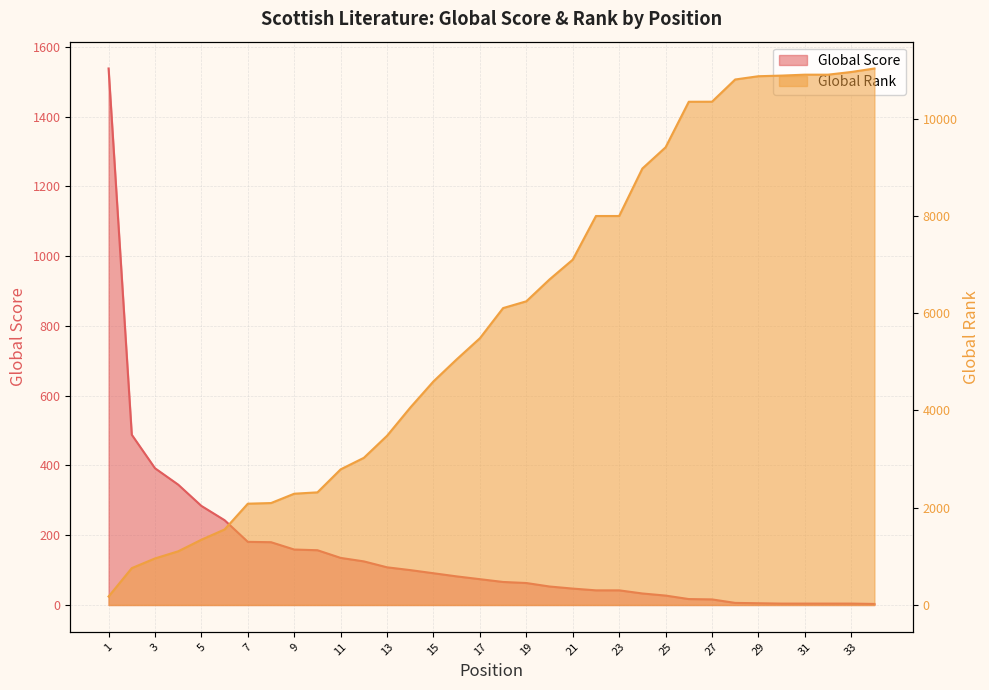

At which category is the sum across all series the highest?

34